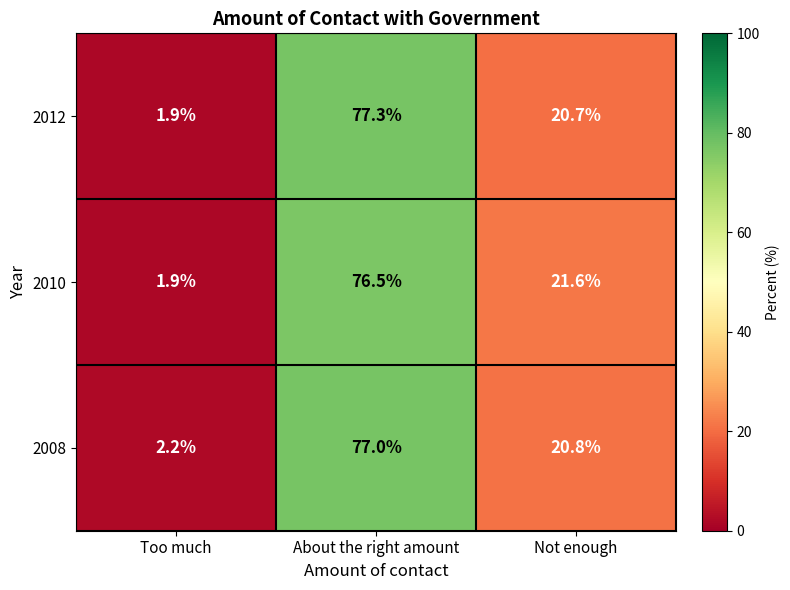

At which category does the chart reach its minimum across all series?

Too much